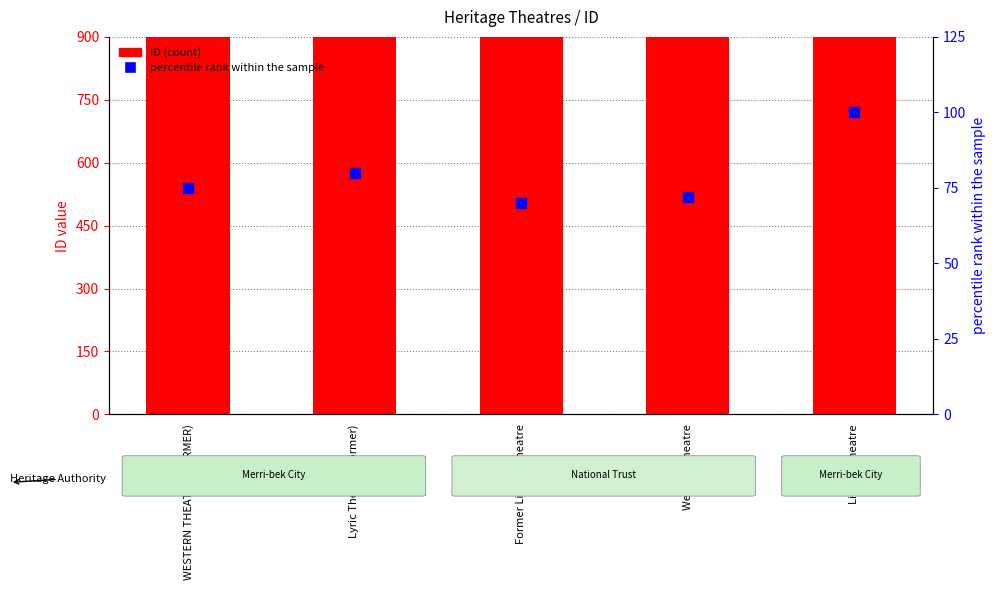

Which series contains the highest Y value?

ID (count)